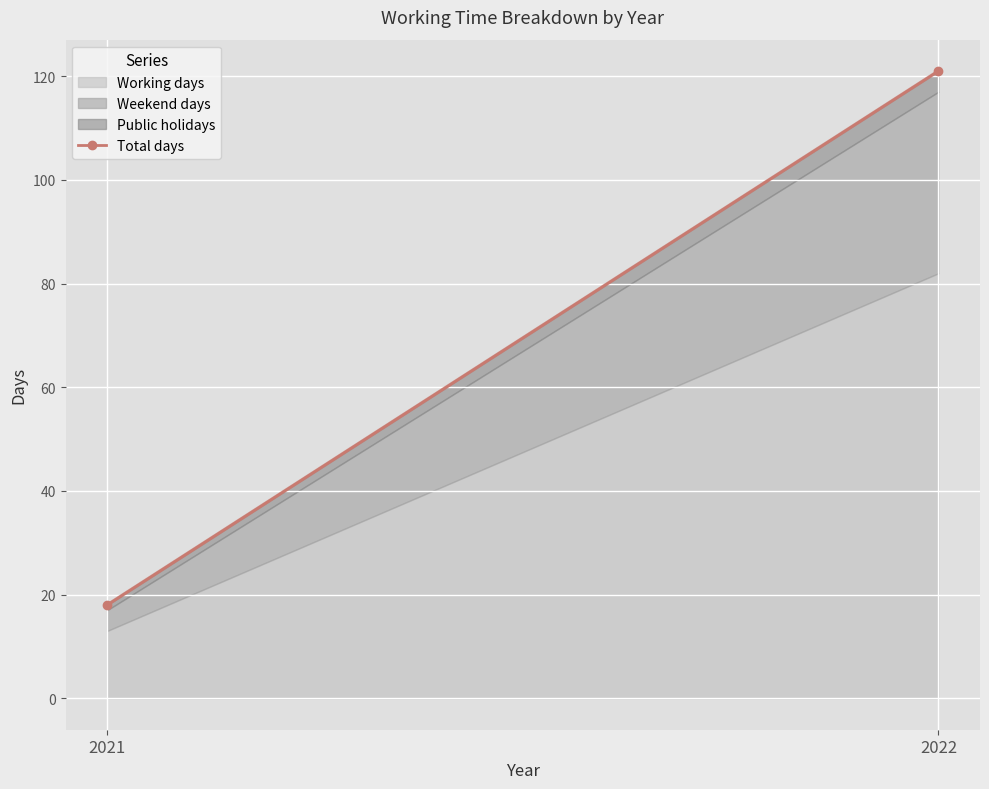

At which label is Working days closest to 47?

2021